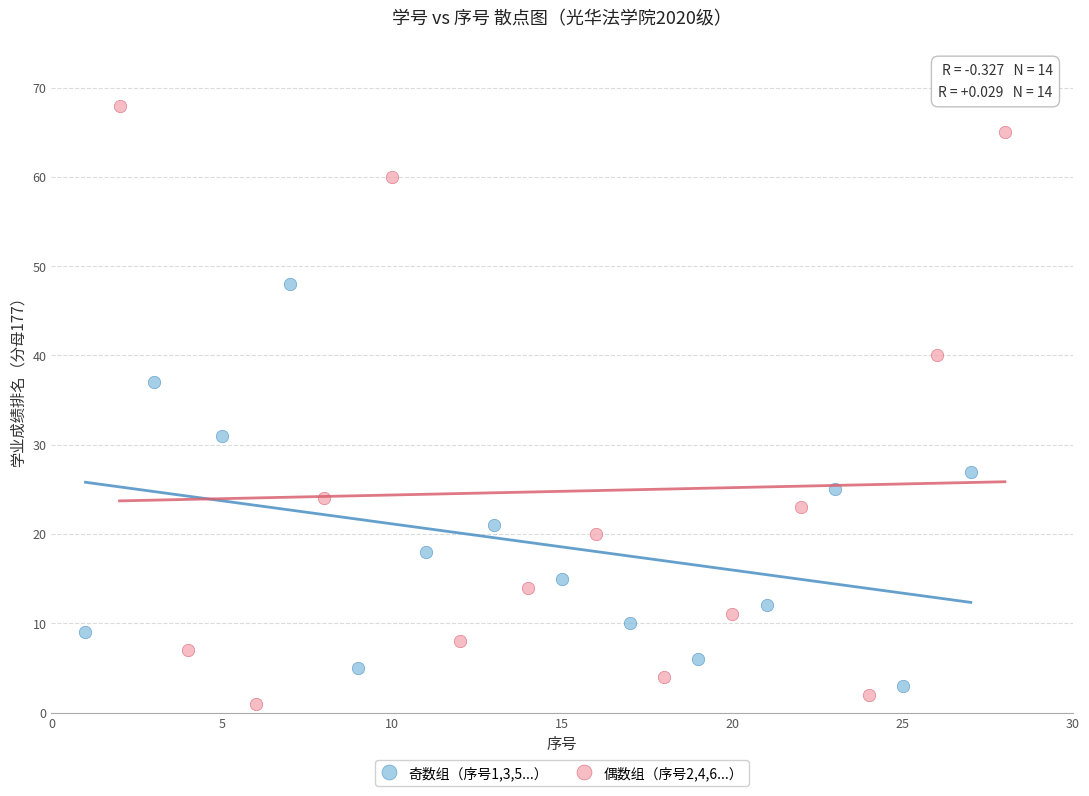

Which series has the widest spread of Y values?

偶数组（序号2,4,6...）